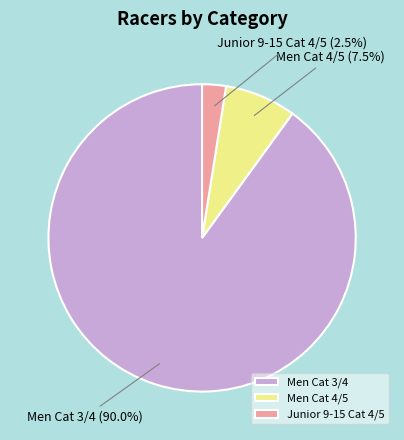

Count the number of slices in the pie.

3